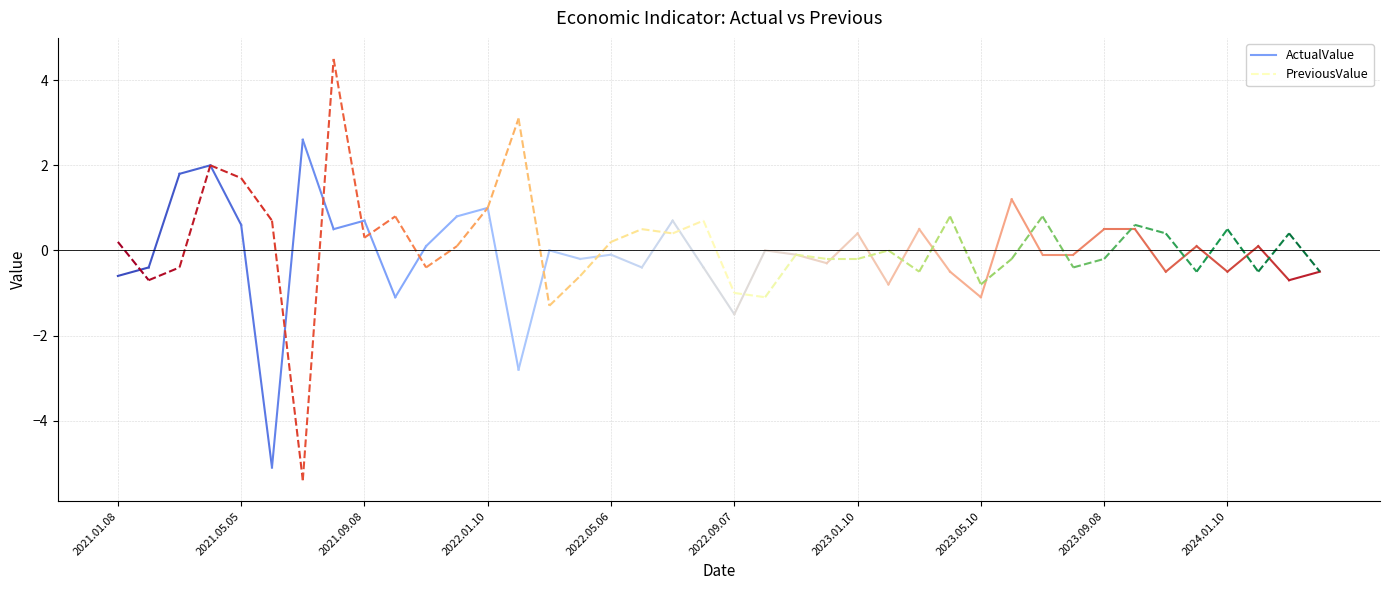

What is the approximate value of ActualValue at 2021.04.08?

2.0